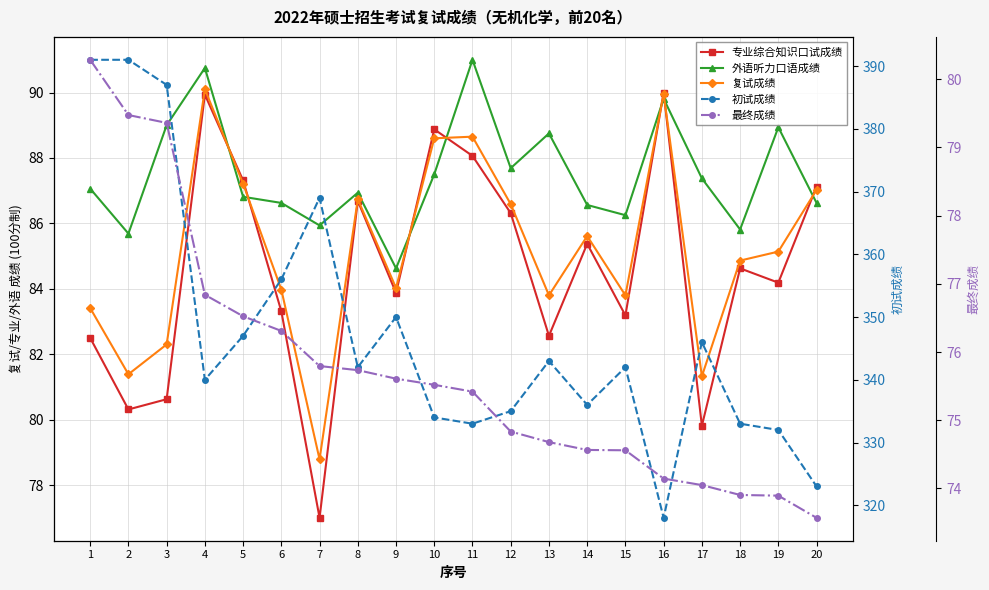

True or false: 初试成绩 and 专业综合知识口试成绩 cross at least once.

False